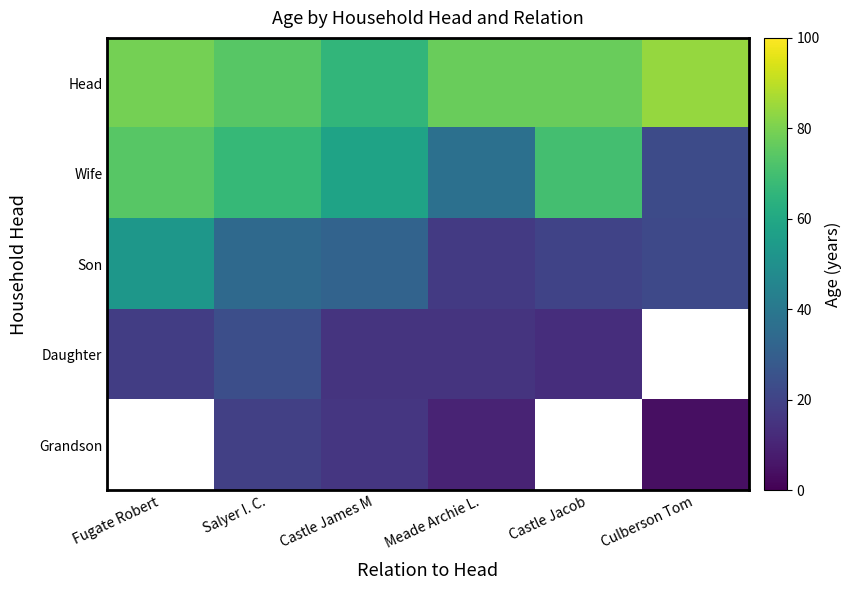

Rank the series at Castle James M from lowest to highest value.

Daughter, Grandson, Son, Wife, Head